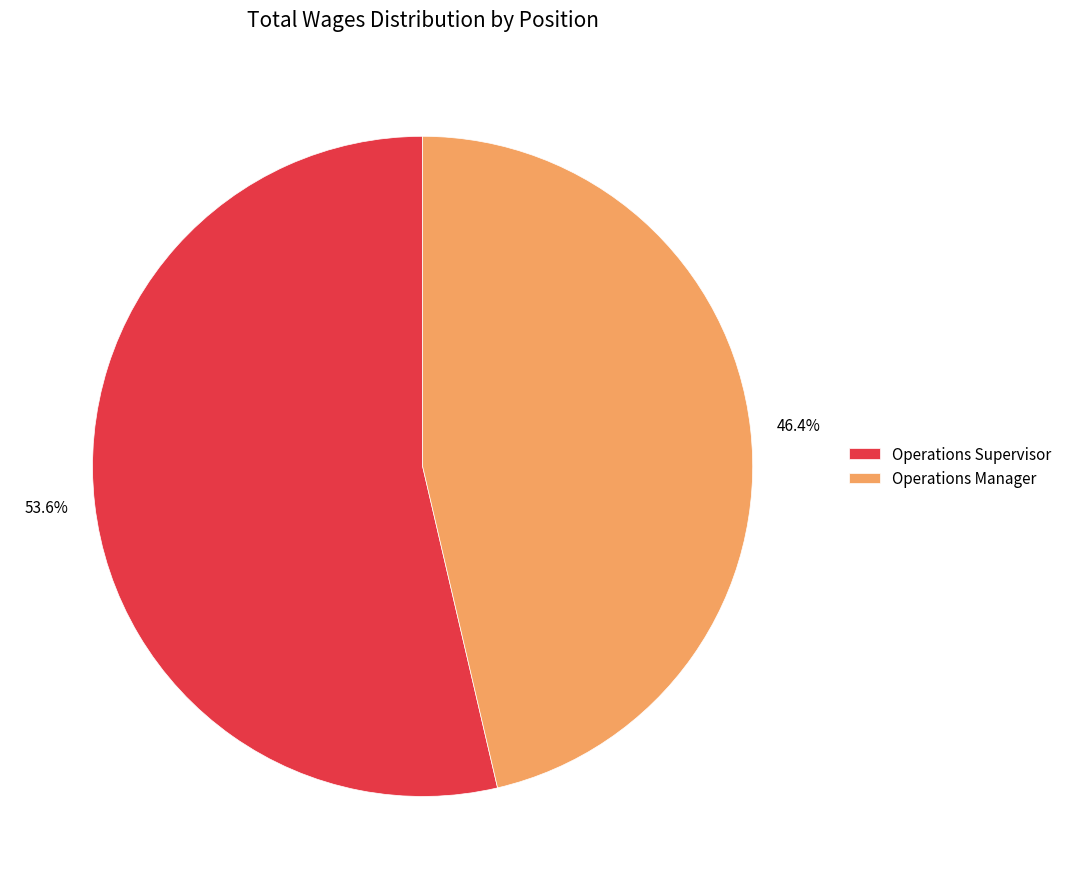

To the nearest percent, what is the average slice percentage?

50%